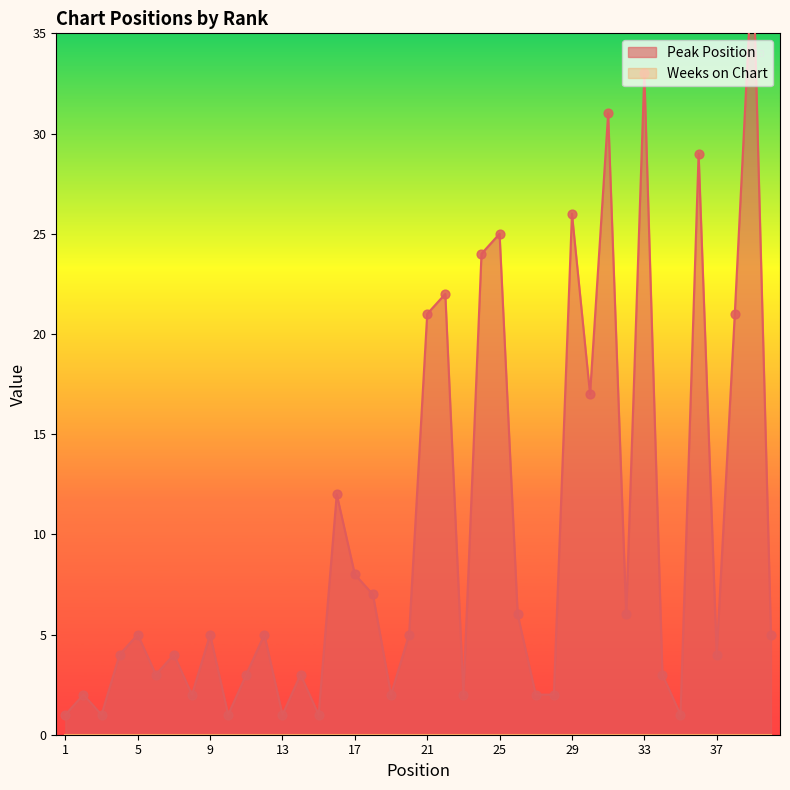

Approximately how many times larger is the value at 6 compared to 2?

1.5